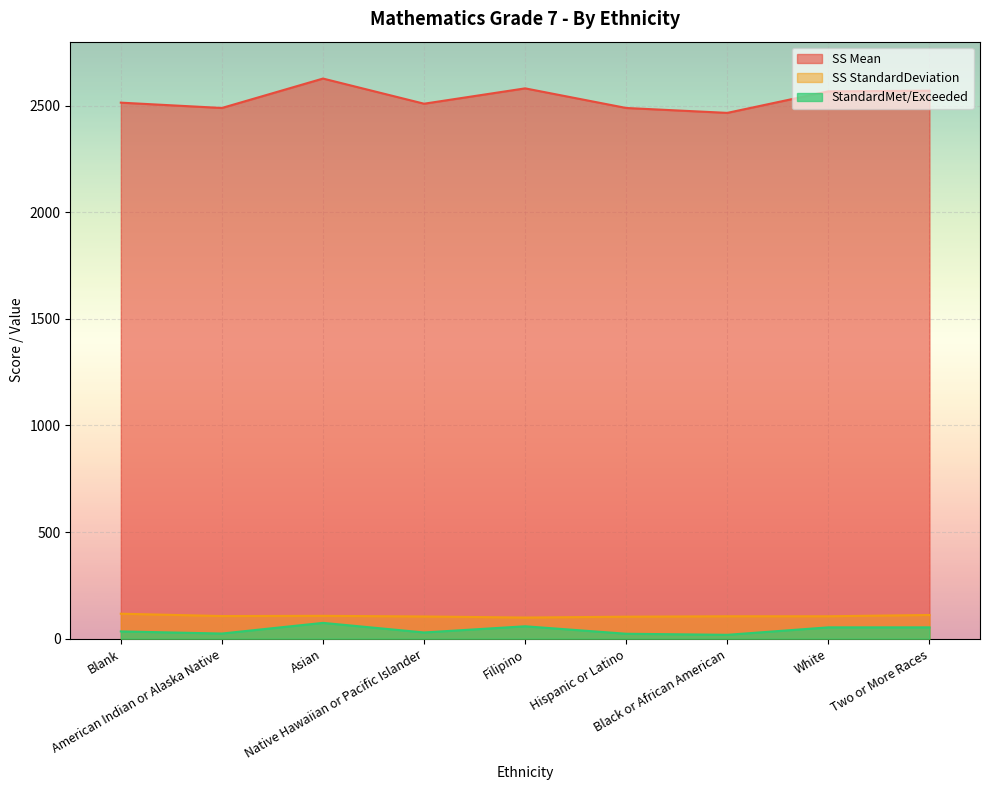

What is the smallest value displayed?

18